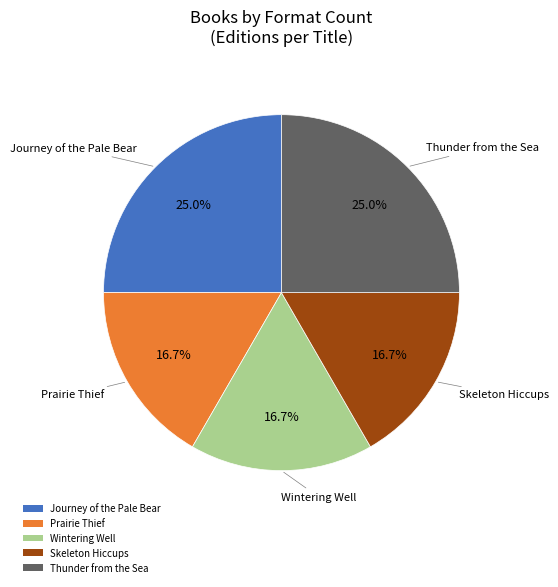

To the nearest percent, what percentage of the pie is Prairie Thief?

17%